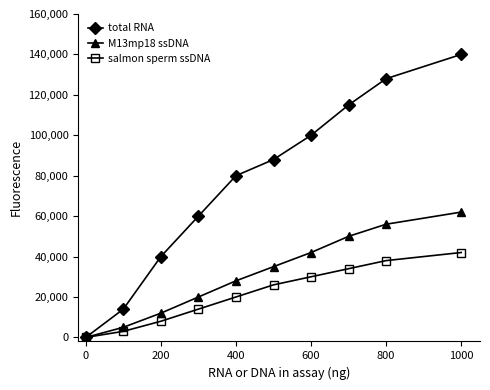

How many categories are shown in the chart?

10